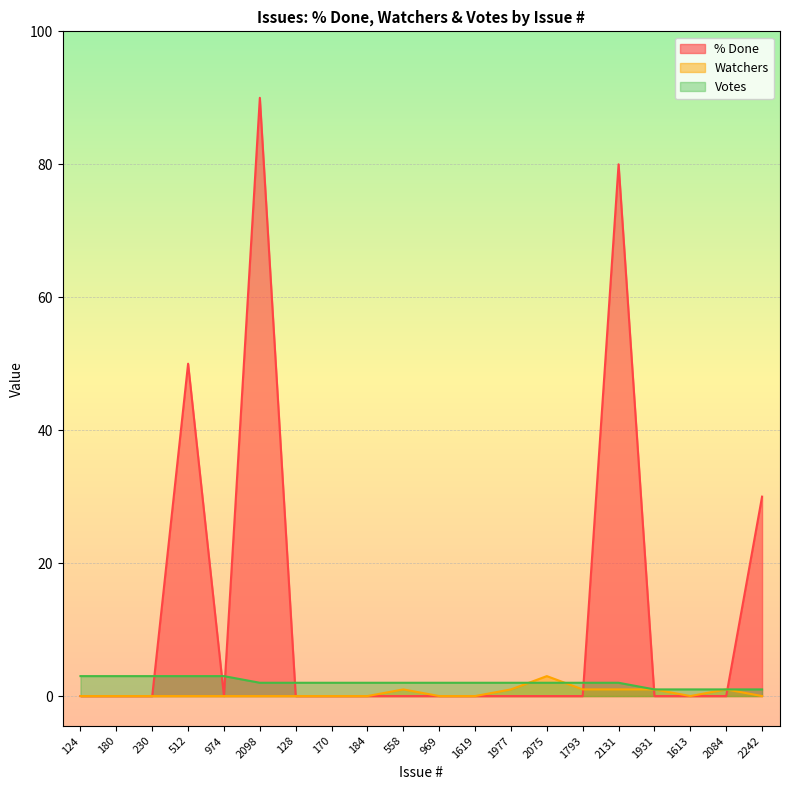

True or false: Watchers and Votes cross at least once.

True